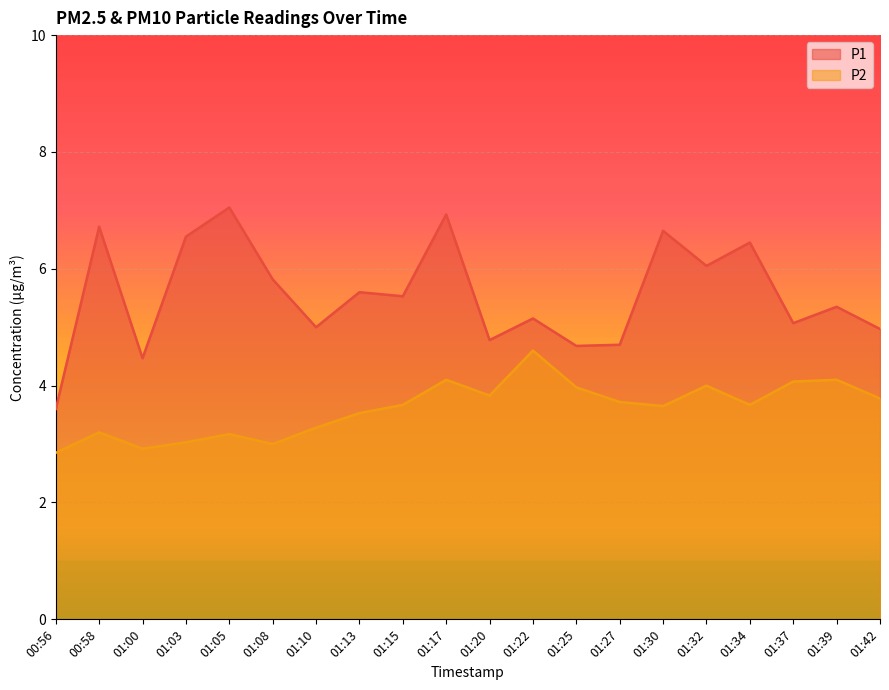

What is the difference between the P2 values at 00:56 and 01:03?

0.2